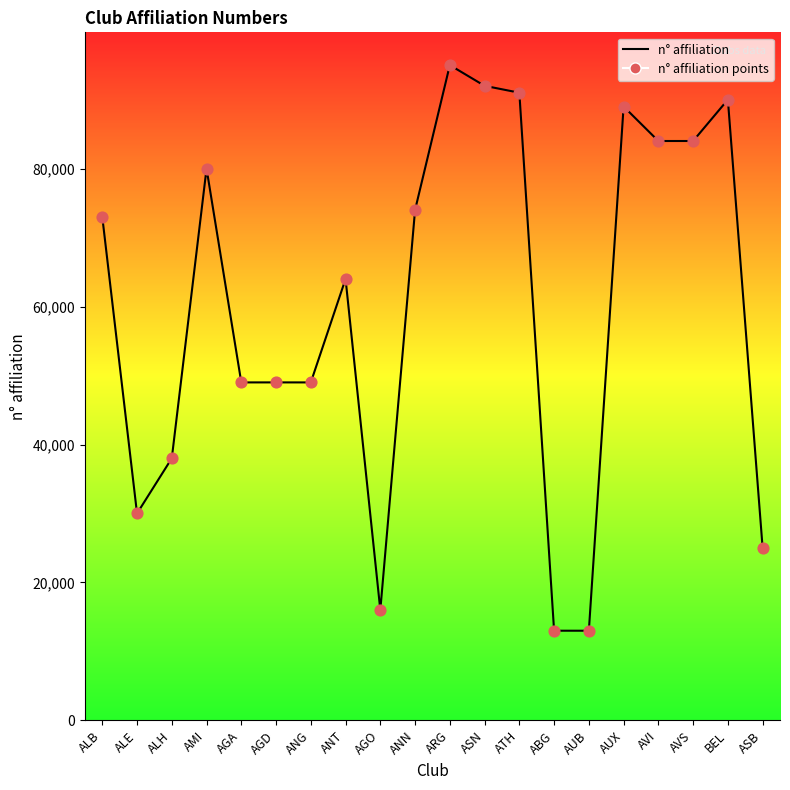

What is the ratio of the value at AGO to the value at AGA?

0.3